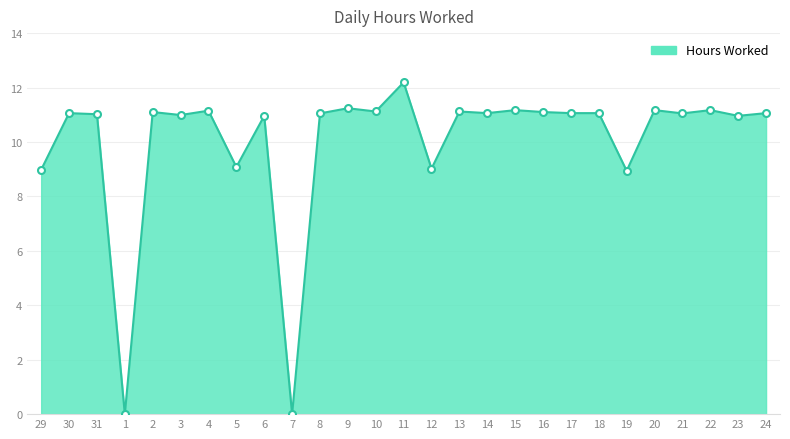

Approximately how many times larger is the value at 4 compared to 31?

1.0